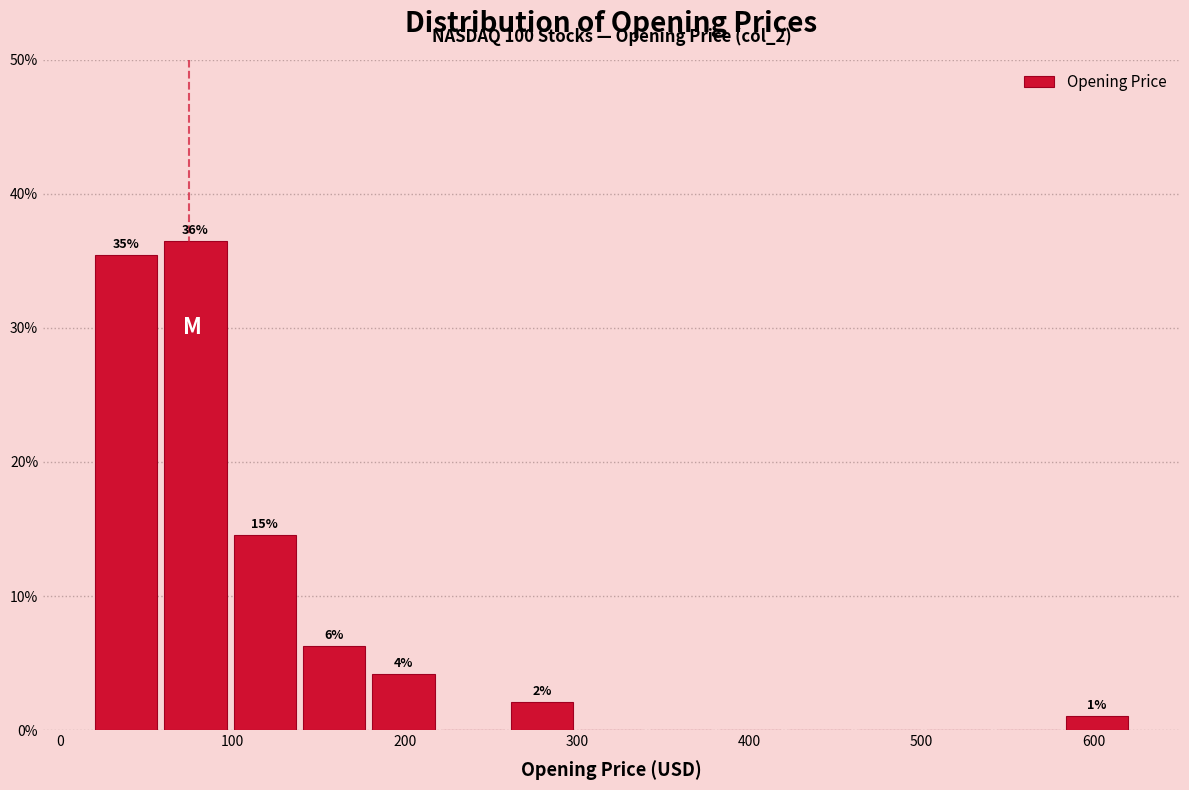

Over which range of the x-axis is the bar tallest?

60 to 100